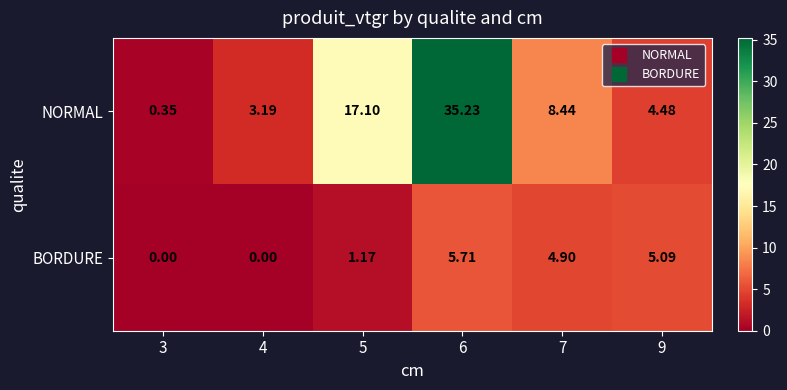

Which series has the widest spread of values?

NORMAL